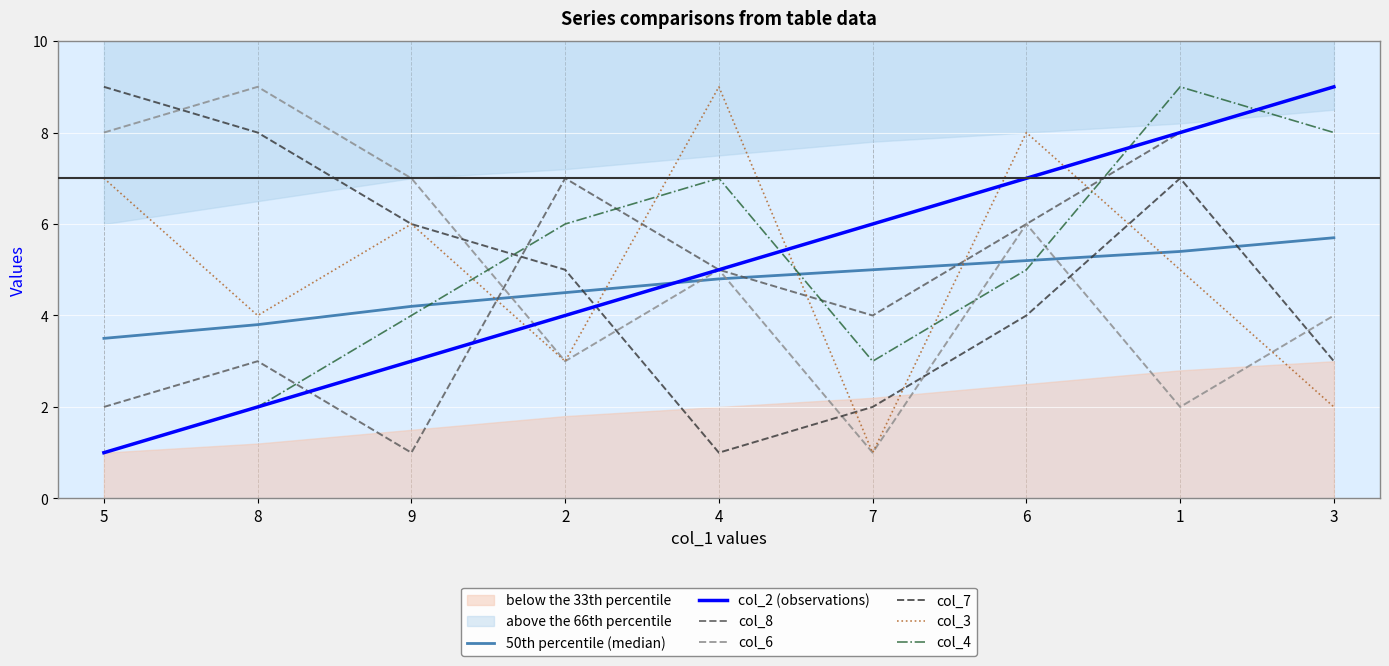

The col_7 series shows 1 at 4. True or false?

True